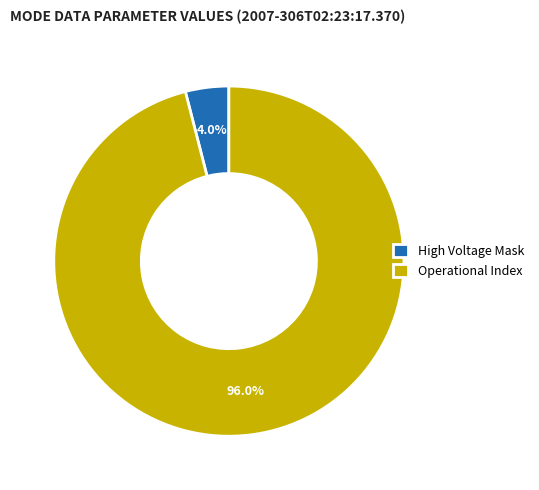

To the nearest percent, what is the average slice percentage?

50%